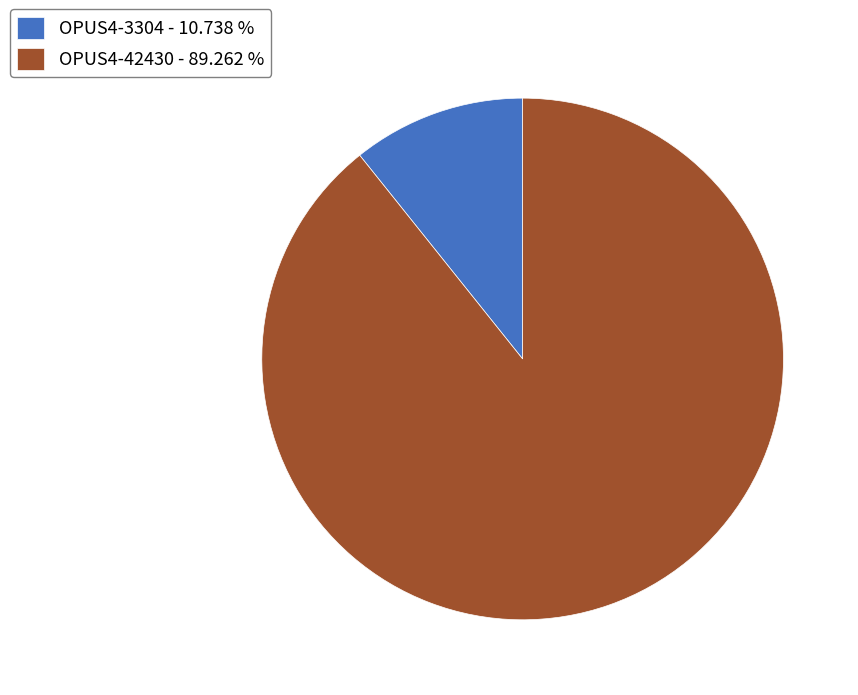

Does OPUS4-3304 - 10.738 % account for over 50% of the chart?

No